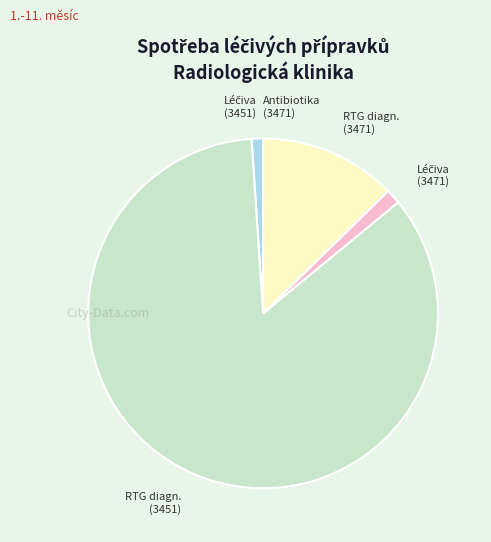

Is there any slice that represents more than half of the pie?

Yes